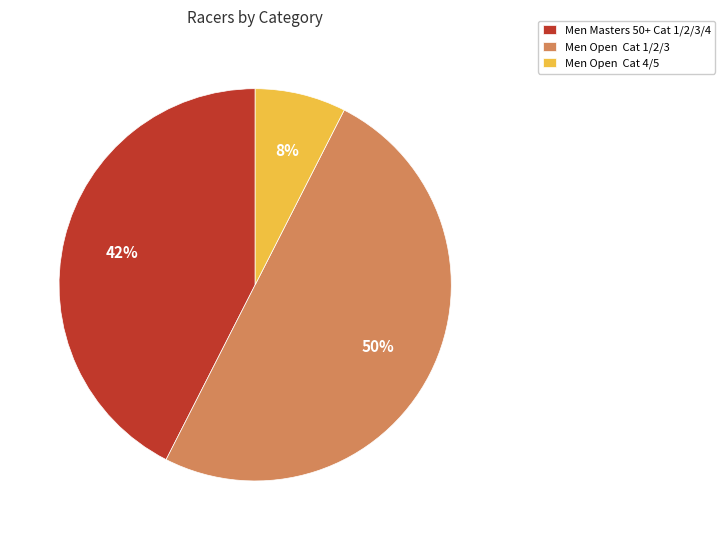

To the nearest percent, what portion does Men Open Cat 1/2/3 represent?

50%